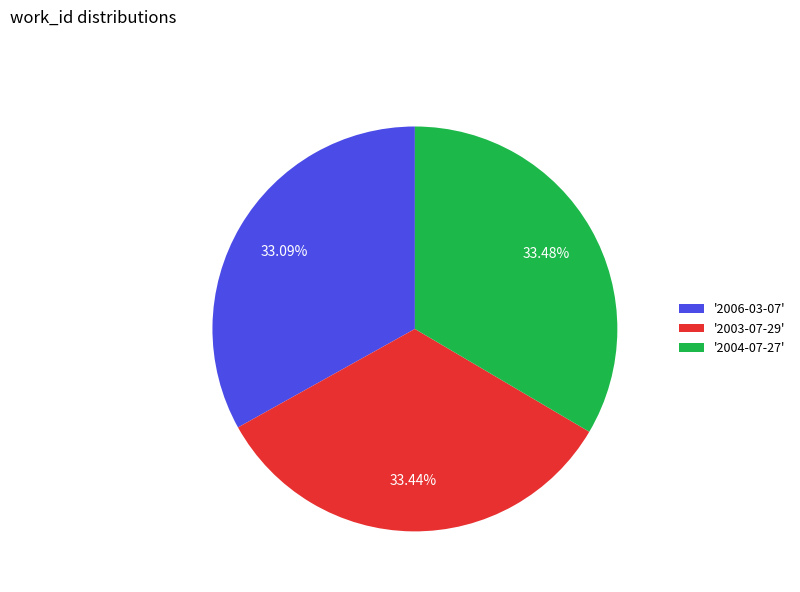

To the nearest percent, what is the average slice percentage?

33%